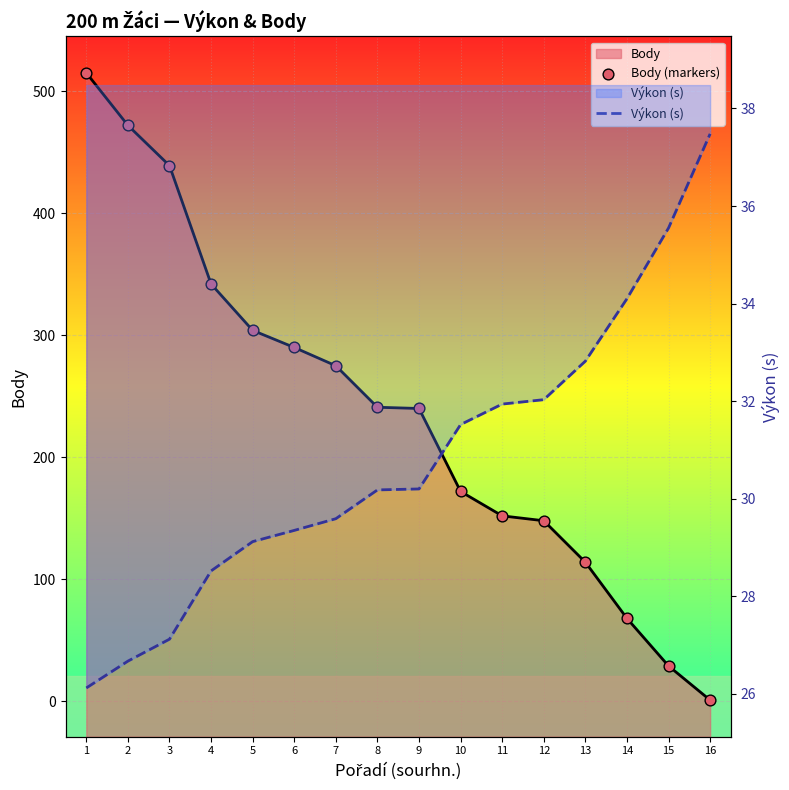

Is the value of Výkon (s) at 2 greater than the value of Body (markers) at 7?

No